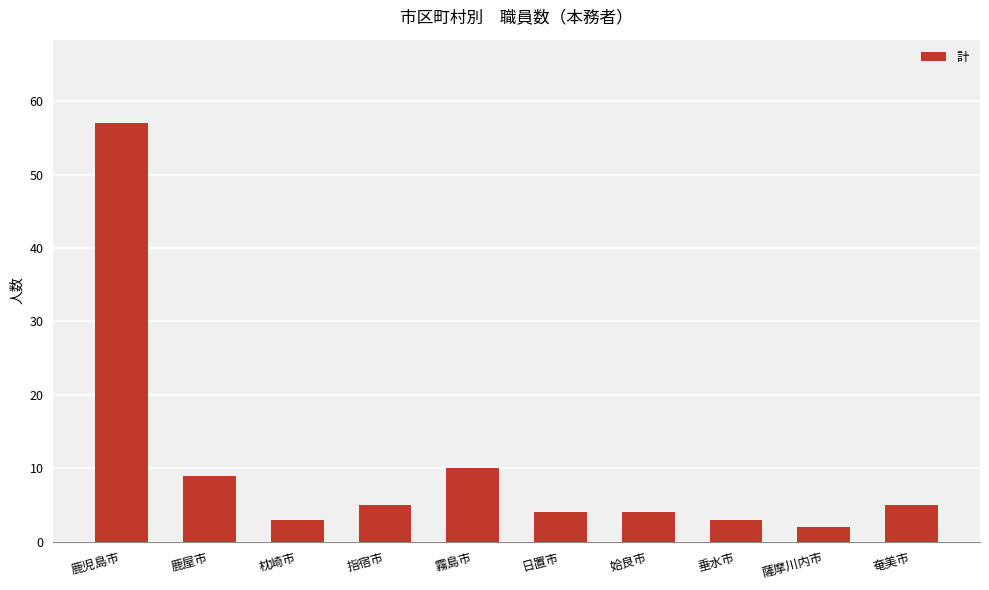

What is the difference between the values at 垂水市 and 日置市?

1